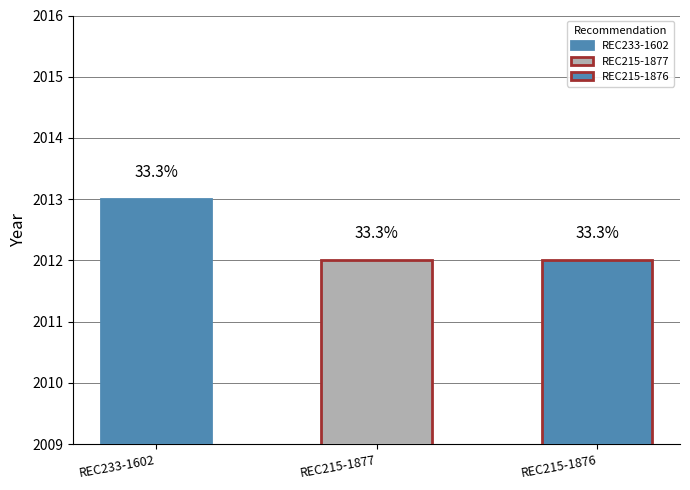

Reading left to right, what are all the values shown in this chart?

REC233-1602=2013	REC215-1877=2012	REC215-1876=2012